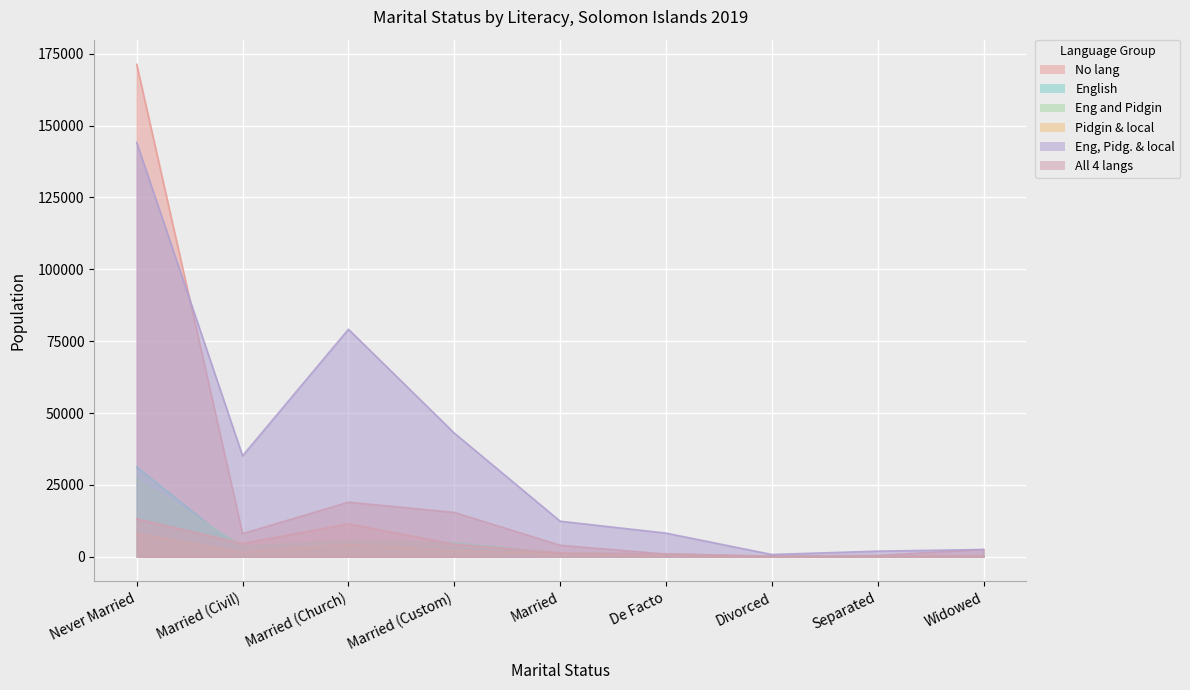

At which label is No lang closest to 85779?

Married (Church)